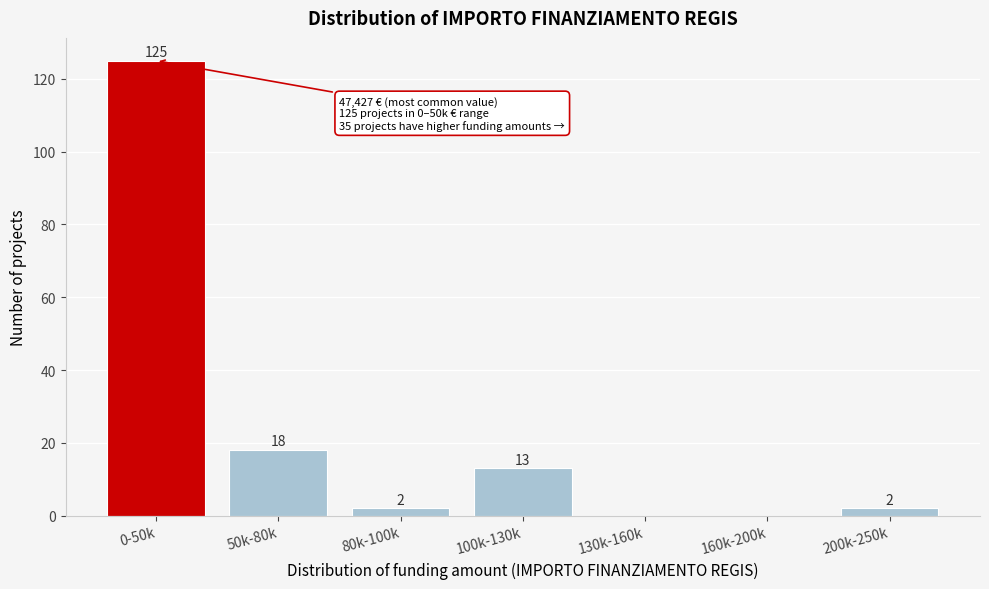

Reading left to right, transcribe all the data shown in this chart.

0-50k=125	50k-80k=18	80k-100k=2	100k-130k=13	130k-160k=0	160k-200k=0	200k-250k=2